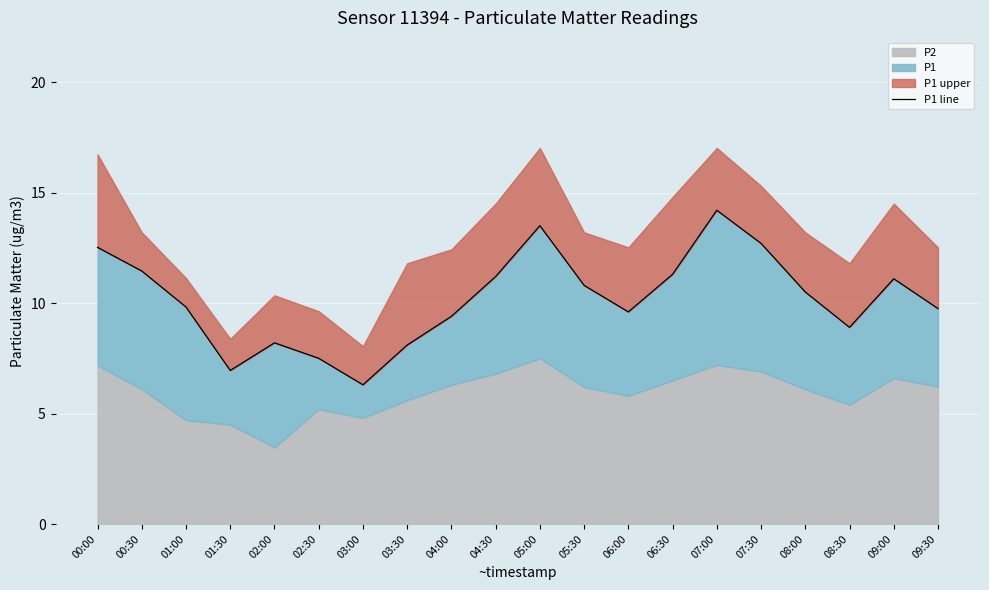

What is the label of the 2nd point from the right?

09:00